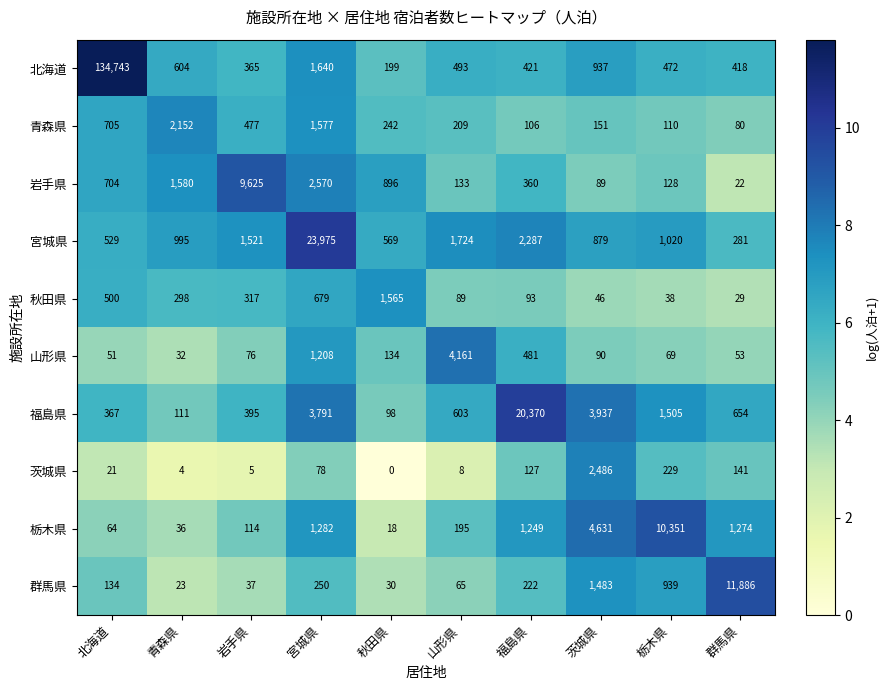

Which category has the highest value in the 茨城県 series?

茨城県